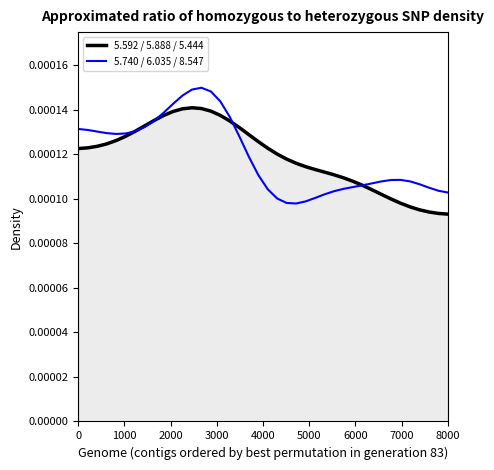

Which series has the largest total across all categories?

5.592 / 5.888 / 5.444